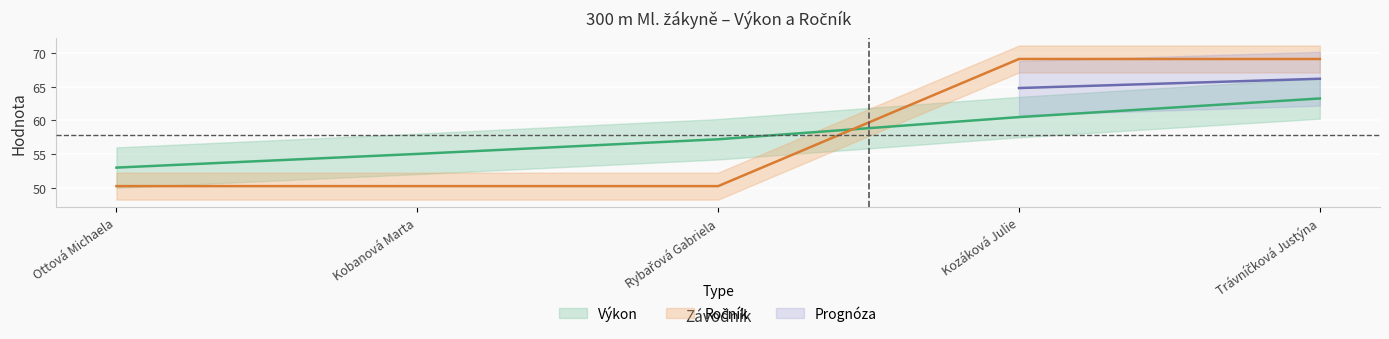

List the labels in order of Ročník value, smallest first.

Ottová Michaela, Kobanová Marta, Rybařová Gabriela, Kozáková Julie, Trávníčková Justýna